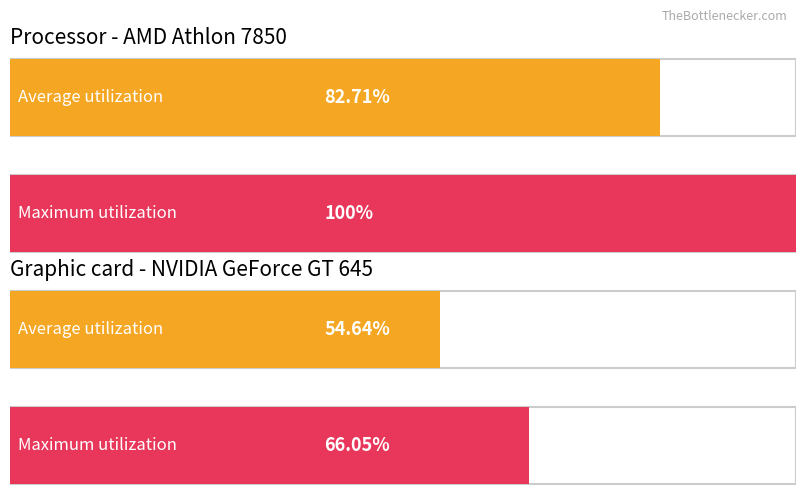

Is the value of Processor at 1 greater than the value of Graphic card at 0?

Yes